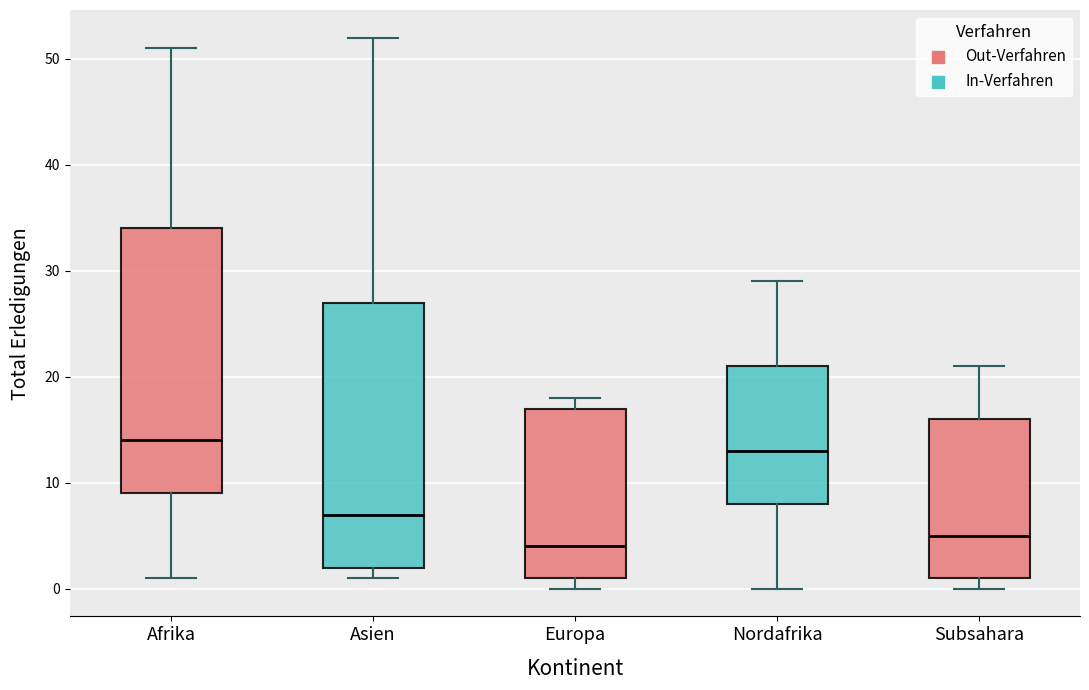

Reading left to right, transcribe this box plot: for each box, give where its median line is, the range the box spans, and where its two whiskers end, as read against the y-axis. The values are not printed on the chart, so give them approximately, as read against the axis.

Afrika: median 14, box 9 to 34, whiskers 1 to 51
Asien: median 7, box 2 to 27, whiskers 1 to 52
Europa: median 4, box 1 to 17, whiskers 0 to 18
Nordafrika: median 13, box 8 to 21, whiskers 0 to 29
Subsahara: median 5, box 1 to 16, whiskers 0 to 21